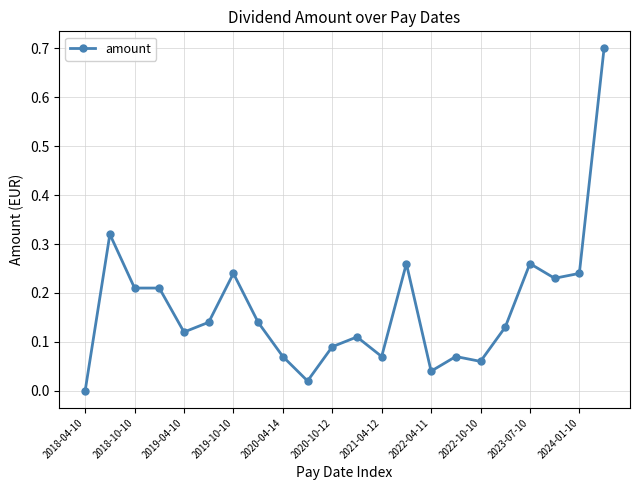

What is the difference between the maximum and minimum values?

0.7